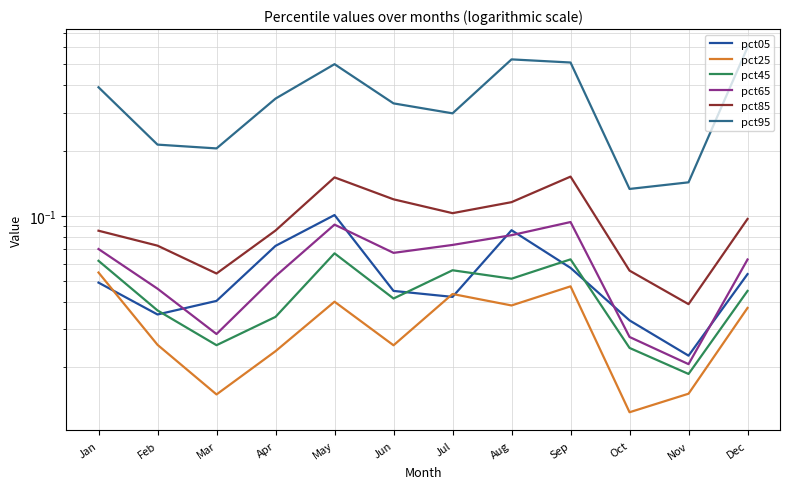

List the labels in order of pct95 value, smallest first.

Oct, Nov, Mar, Feb, Jul, Jun, Apr, Jan, May, Sep, Aug, Dec